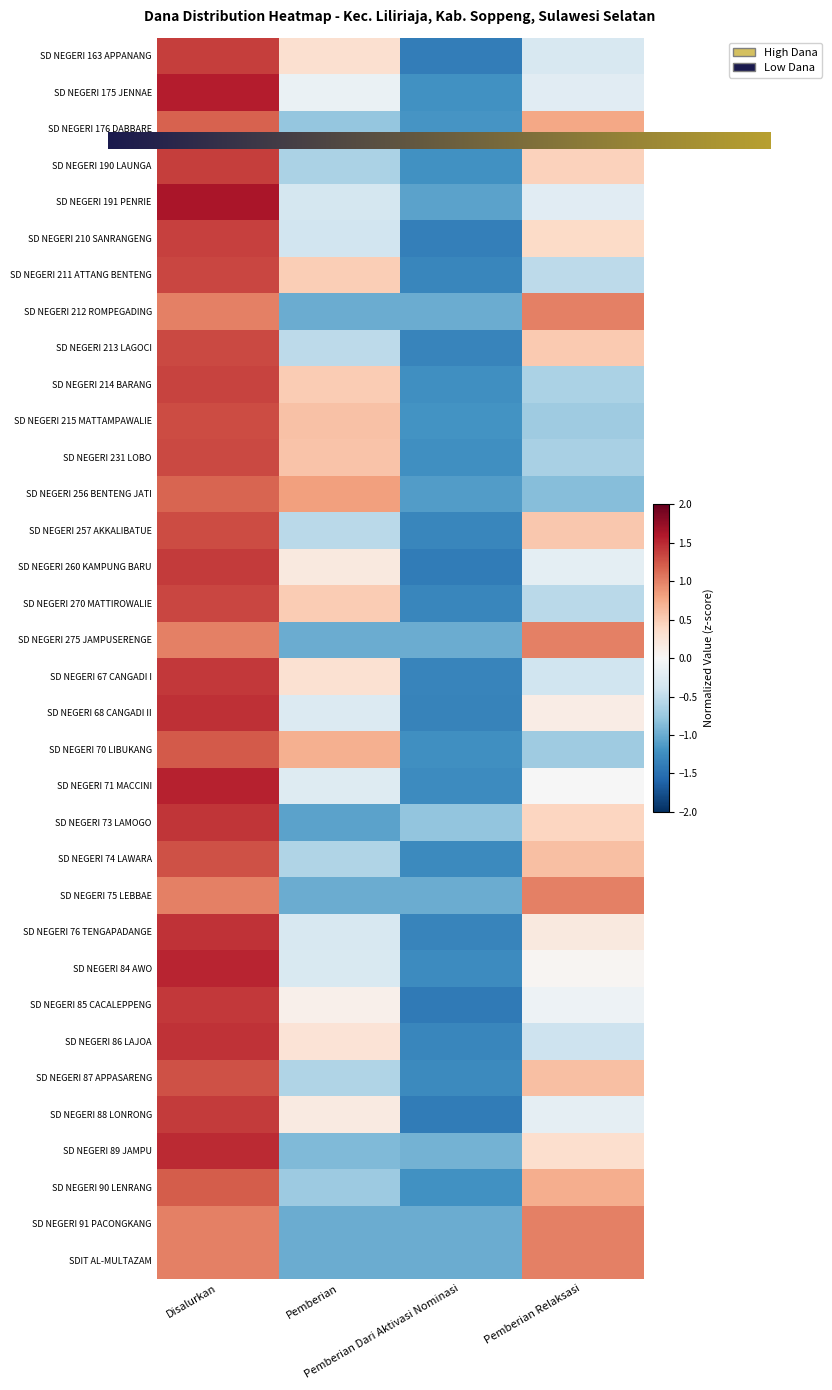

Rank the categories by SD NEGERI 176 DABBARE value from highest to lowest.

Disalurkan, Pemberian Relaksasi, Pemberian, Pemberian Dari Aktivasi Nominasi